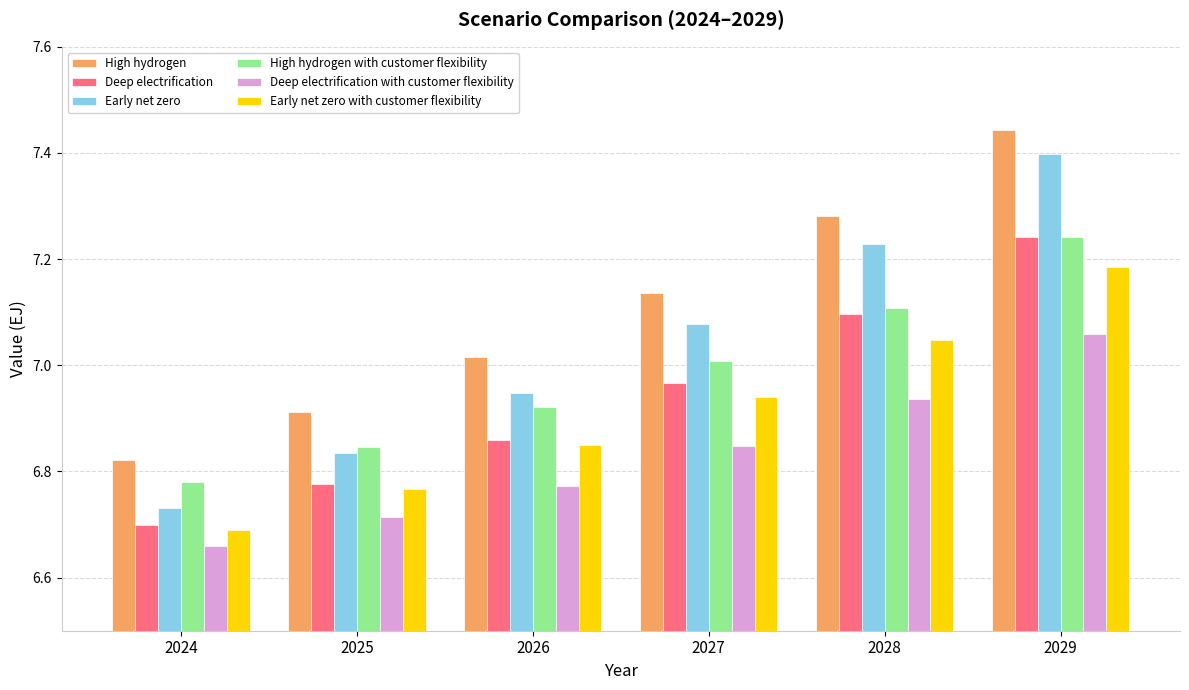

Which series has the widest spread of values?

Early net zero